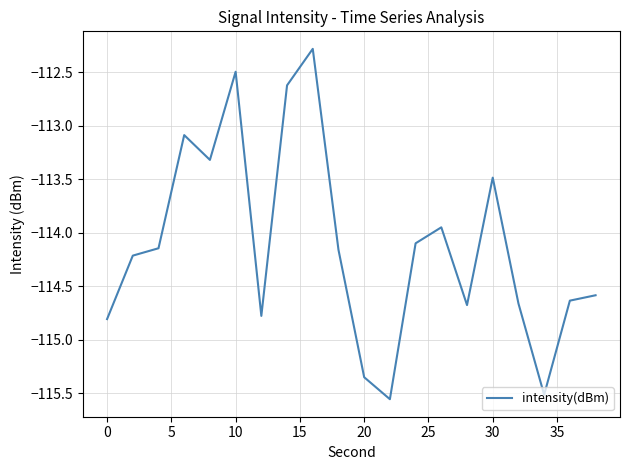

True or false: the data has more than 2 interior local peaks.

True